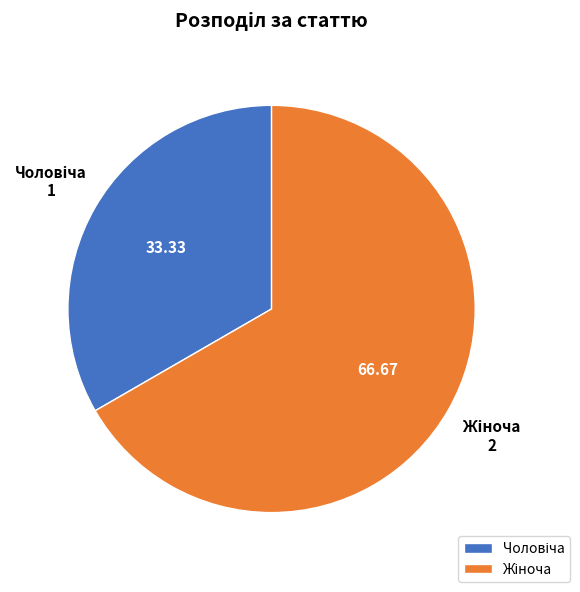

Is there any slice that represents more than half of the pie?

Yes